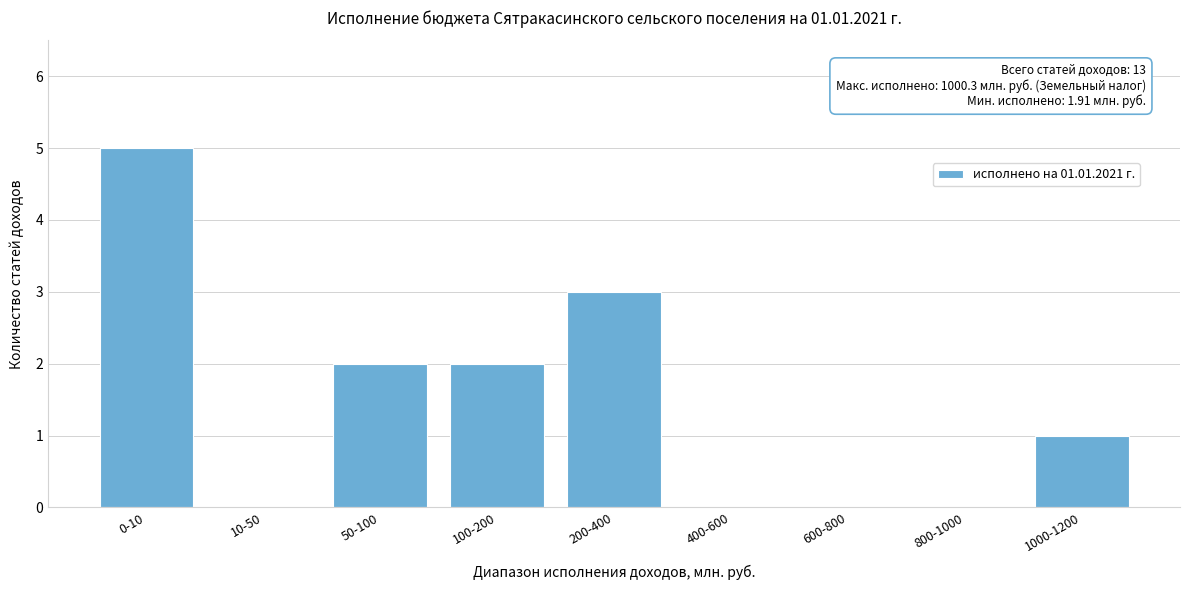

Reading right to left, extract all data points from this chart.

1000-1200=1	800-1000=0	600-800=0	400-600=0	200-400=3	100-200=2	50-100=2	10-50=0	0-10=5